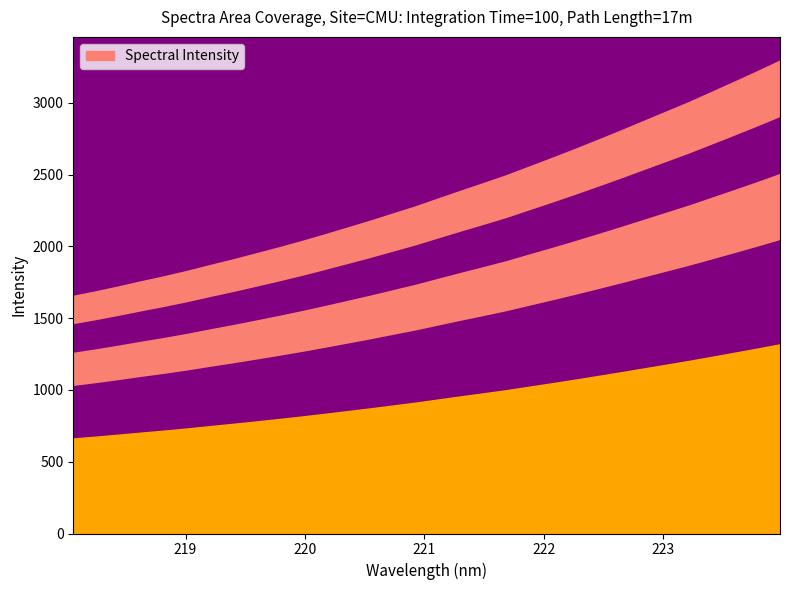

Reading left to right, what are all the values shown in this chart?

218.0596=1655.8	218.2508=1687.7	218.442=1722.2	218.6332=1758.3	218.8244=1793.0	219.0156=1830.3	219.2067=1870.8	219.3979=1910.0	219.589=1951.3	219.7801=1993.5	219.9712=2037.2	220.1623=2083.4	220.3533=2131.0	220.5444=2178.8	220.7354=2229.3	220.9264=2279.4	221.1174=2334.7	221.3083=2389.3	221.4993=2442.7	221.6902=2497.2	221.8812=2557.8	222.0721=2617.8	222.263=2679.6	222.4538=2743.1	222.6447=2807.7	222.8355=2874.0	223.0264=2940.2	223.2172=3006.4	223.408=3077.5	223.5987=3148.7	223.7895=3221.2	223.9802=3295.6